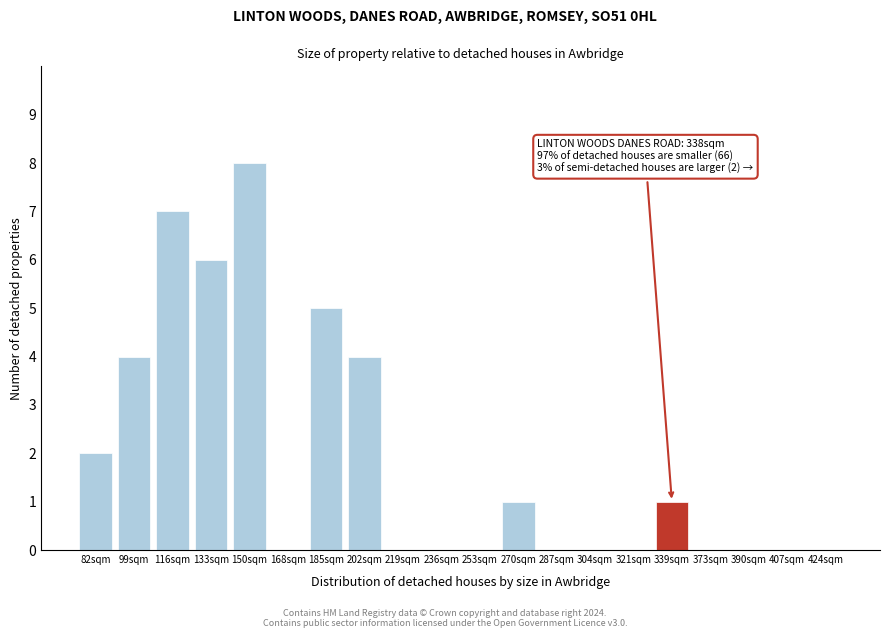

Reading left to right, extract all data points from this chart.

82sqm=2	99sqm=4	116sqm=7	133sqm=6	150sqm=8	168sqm=0	185sqm=5	202sqm=4	219sqm=0	236sqm=0	253sqm=0	270sqm=1	287sqm=0	304sqm=0	321sqm=0	339sqm=1	373sqm=0	390sqm=0	407sqm=0	424sqm=0